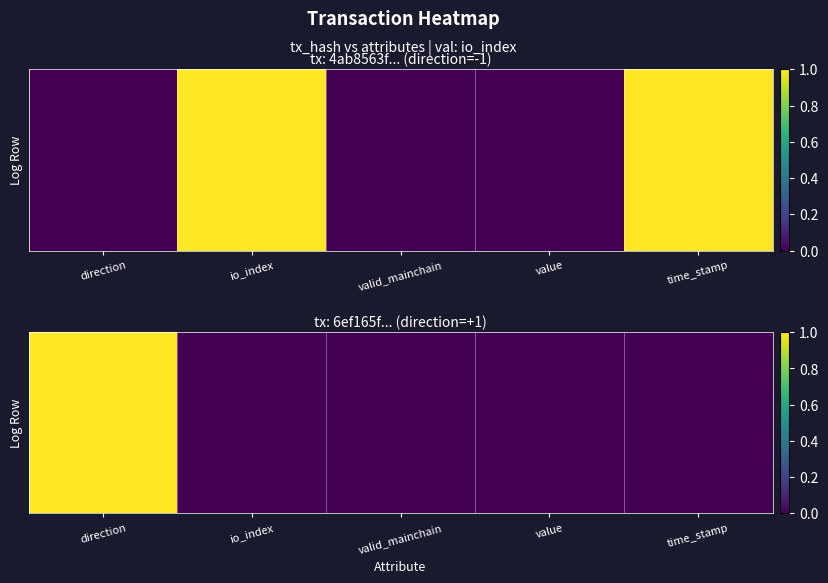

Count the number of categories in the chart.

5